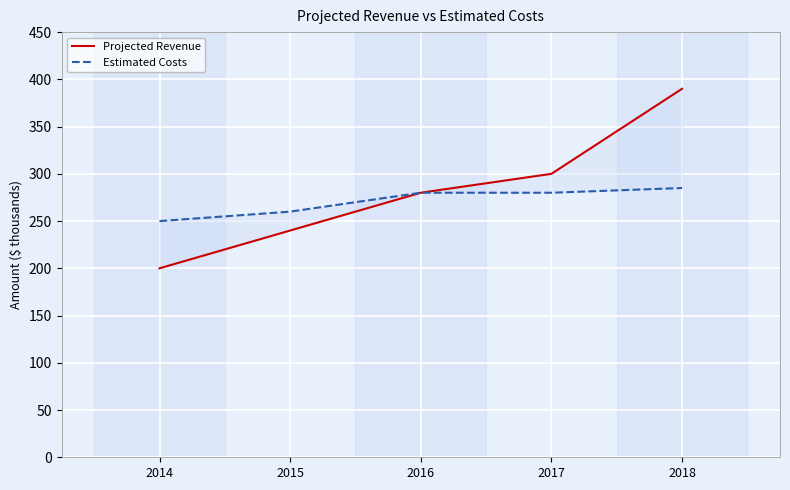

Which series has the widest spread of values?

Projected Revenue